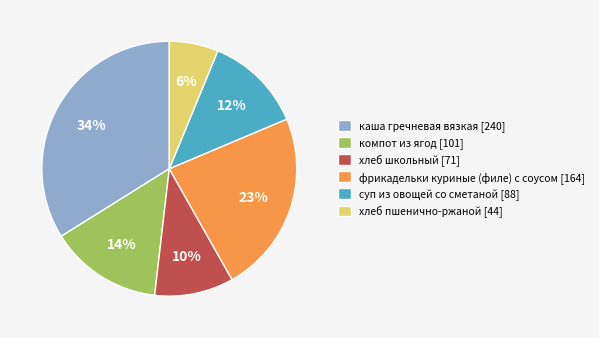

How many segments does this pie chart have?

6